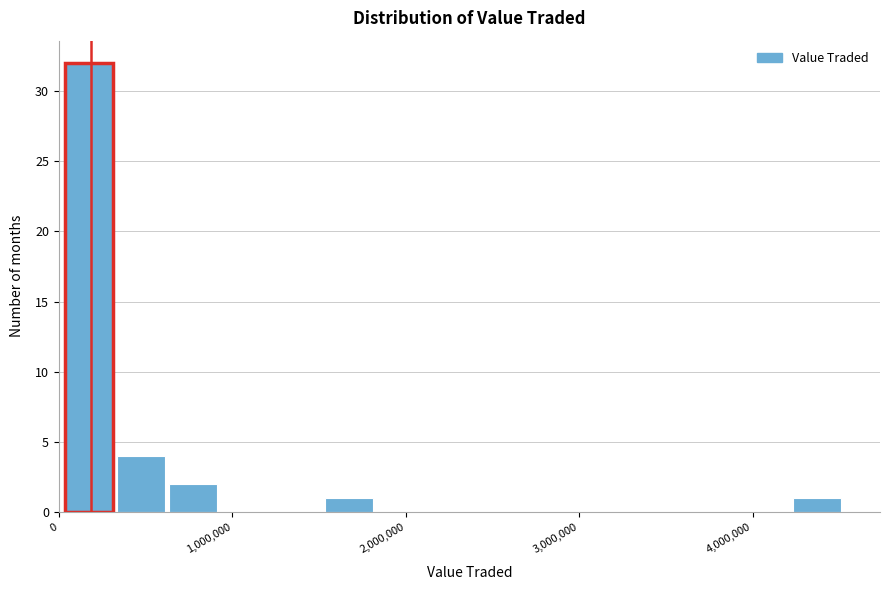

Read against the x-axis, roughly where is the centre of the tallest bar?

200000